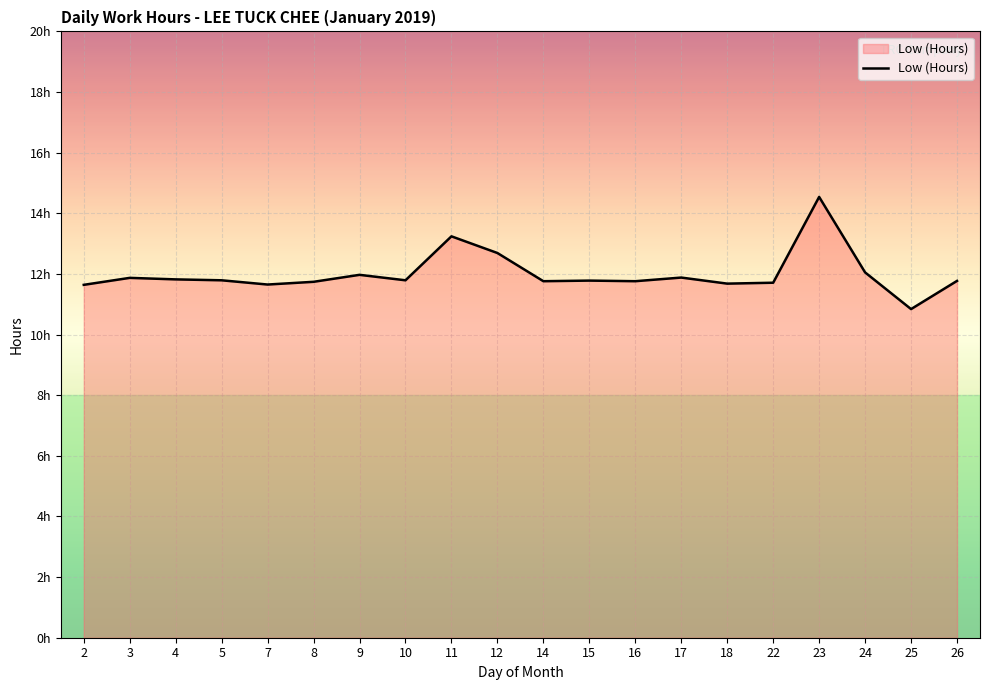

Which has a higher value, 8 or 11?

11